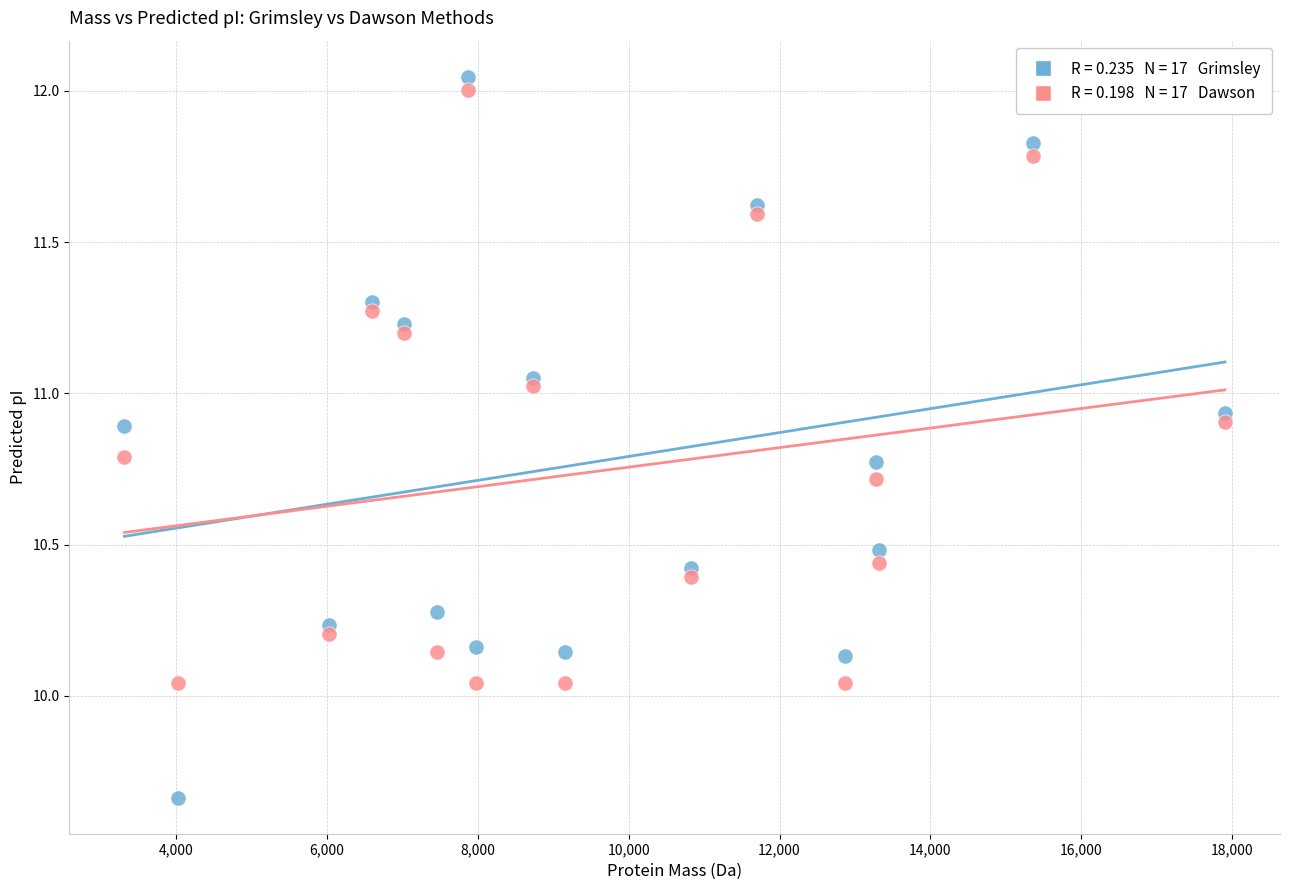

Across all data points, what is the range of Y values (max minus min)?

2.4